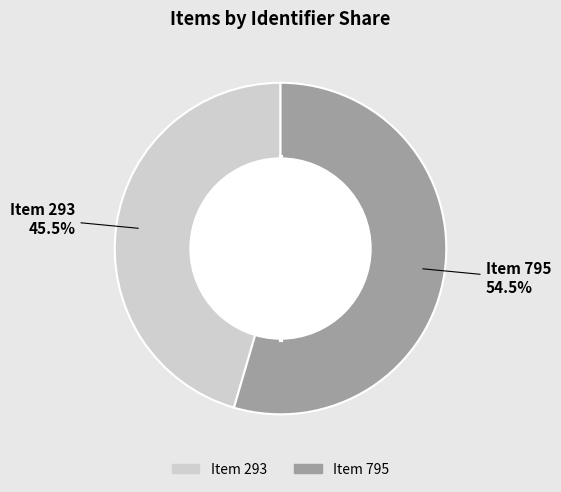

Is there a majority slice in this chart?

Yes